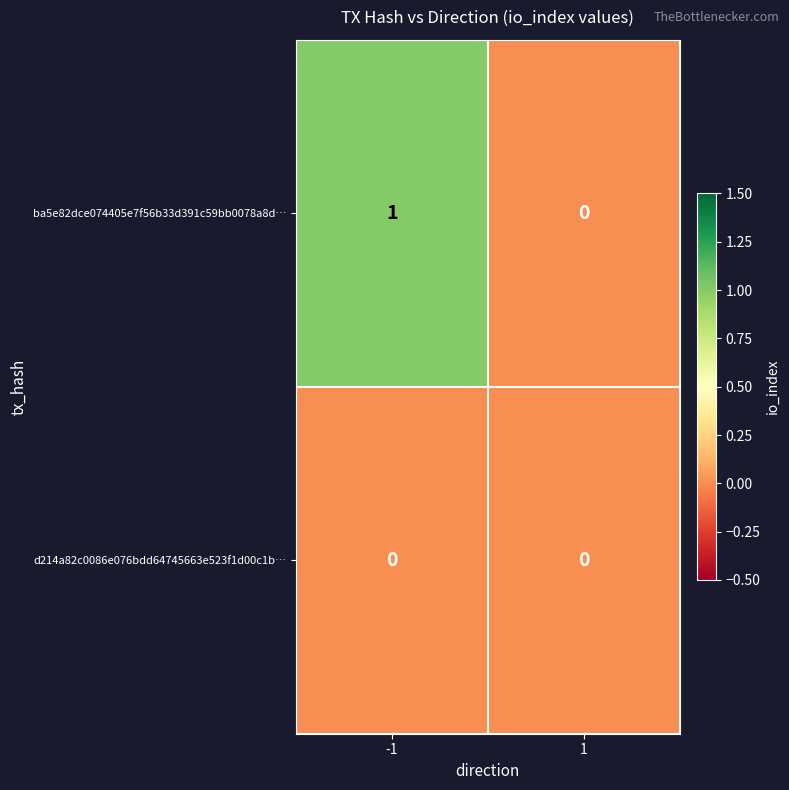

The ba5e82dce074405e7f56b33d391c59bb0078a8d… series shows 1 at -1. True or false?

True